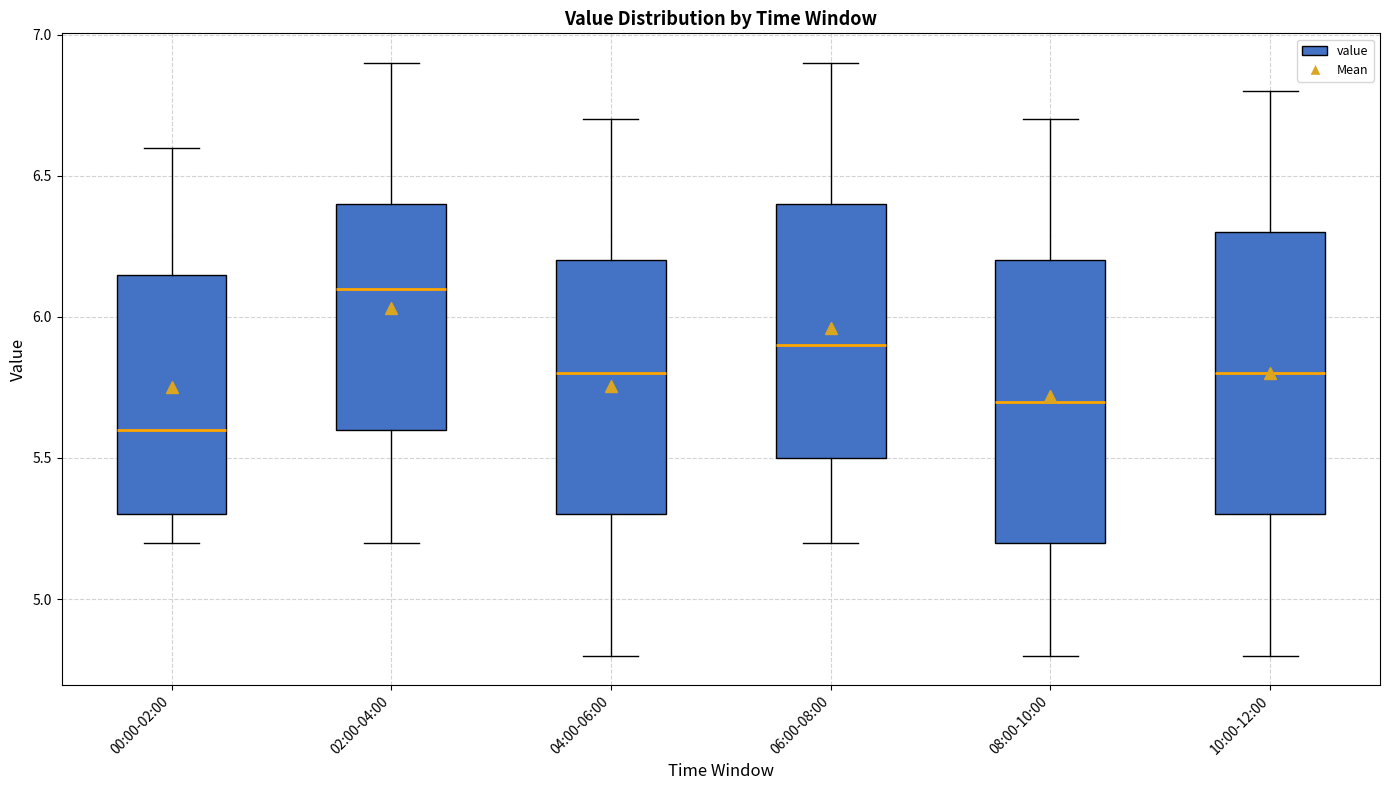

Reading left to right, read every box against the y-axis: the position of its median line, the range the box covers, and the ends of its whiskers. The values are not printed on the chart, so give them approximately, as read against the axis.

00:00-02:00: median 5.60, box 5.30 to 6.15, whiskers 5.20 to 6.60
02:00-04:00: median 6.10, box 5.60 to 6.40, whiskers 5.20 to 6.90
04:00-06:00: median 5.80, box 5.30 to 6.20, whiskers 4.80 to 6.70
06:00-08:00: median 5.90, box 5.50 to 6.40, whiskers 5.20 to 6.90
08:00-10:00: median 5.70, box 5.20 to 6.20, whiskers 4.80 to 6.70
10:00-12:00: median 5.80, box 5.30 to 6.30, whiskers 4.80 to 6.80